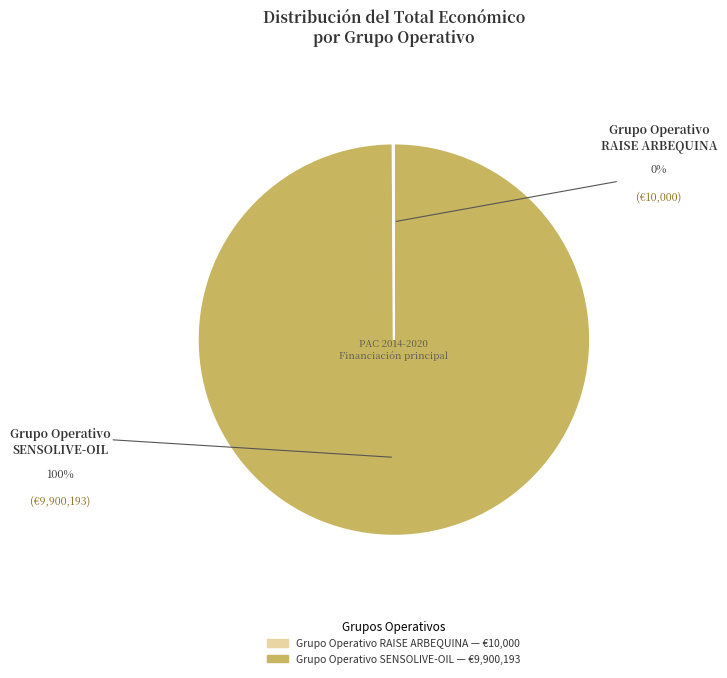

Which category has the biggest portion of the pie?

Grupo Operativo SENSOLIVE-OIL